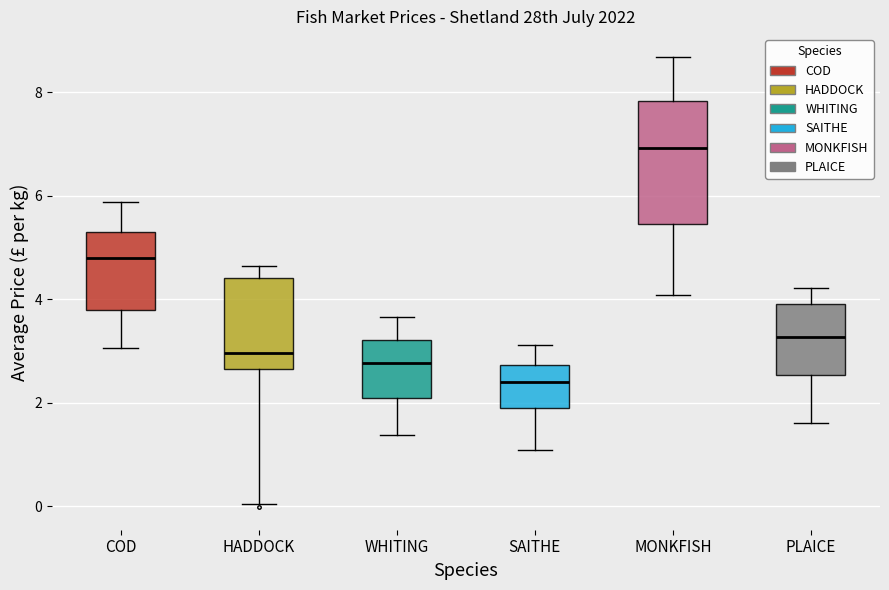

Where is the lower edge of the box for PLAICE on the y-axis? The values are not printed on the chart, so give them approximately, as read against the axis.

2.6